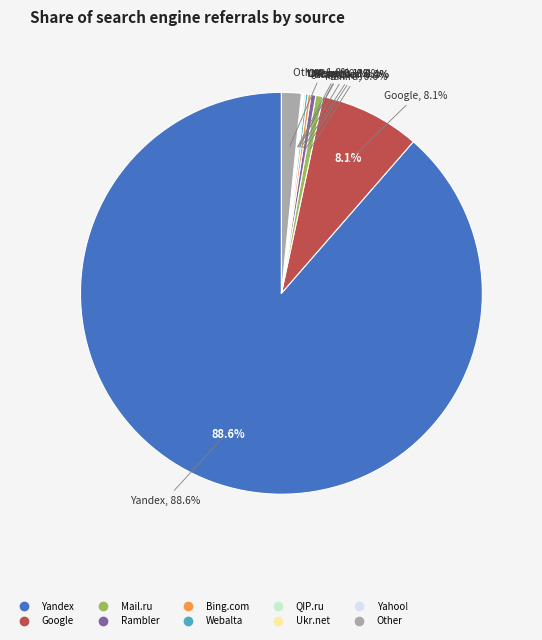

What is the largest slice in the pie chart?

Yandex